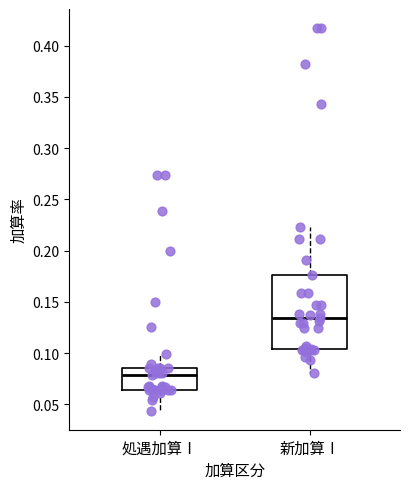

Which box is the tallest, from its lower edge to its upper edge?

新加算Ⅰ